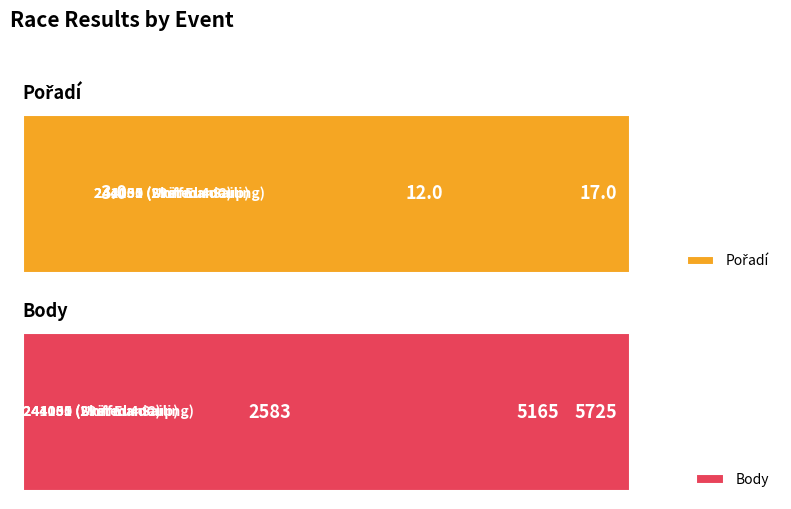

Which series has the largest total across all categories?

Body